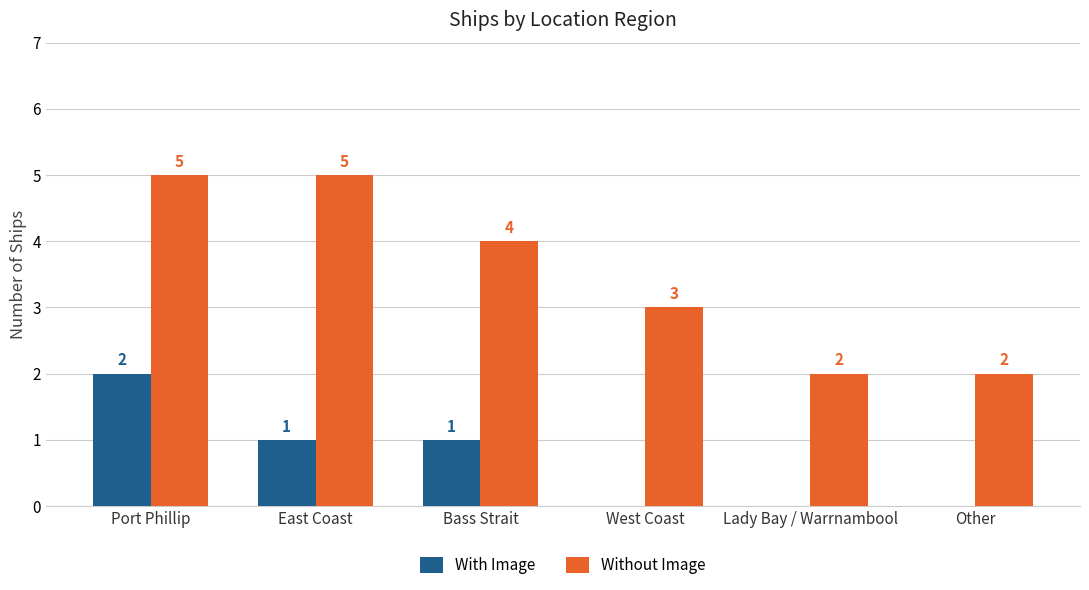

What is the total value across all series at Port Phillip?

7